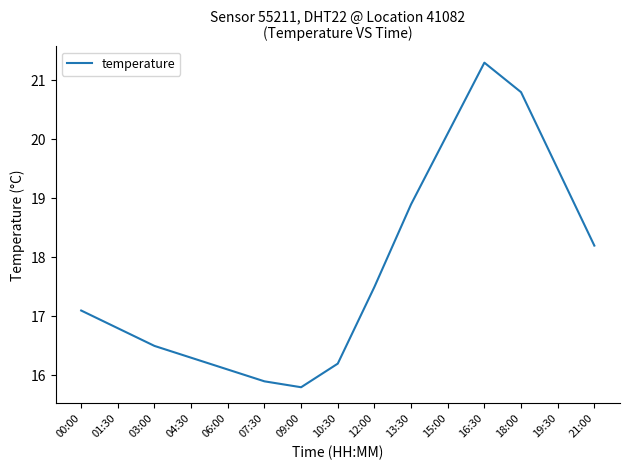

Approximately how many times larger is the value at 19:30 compared to 06:00?

1.2